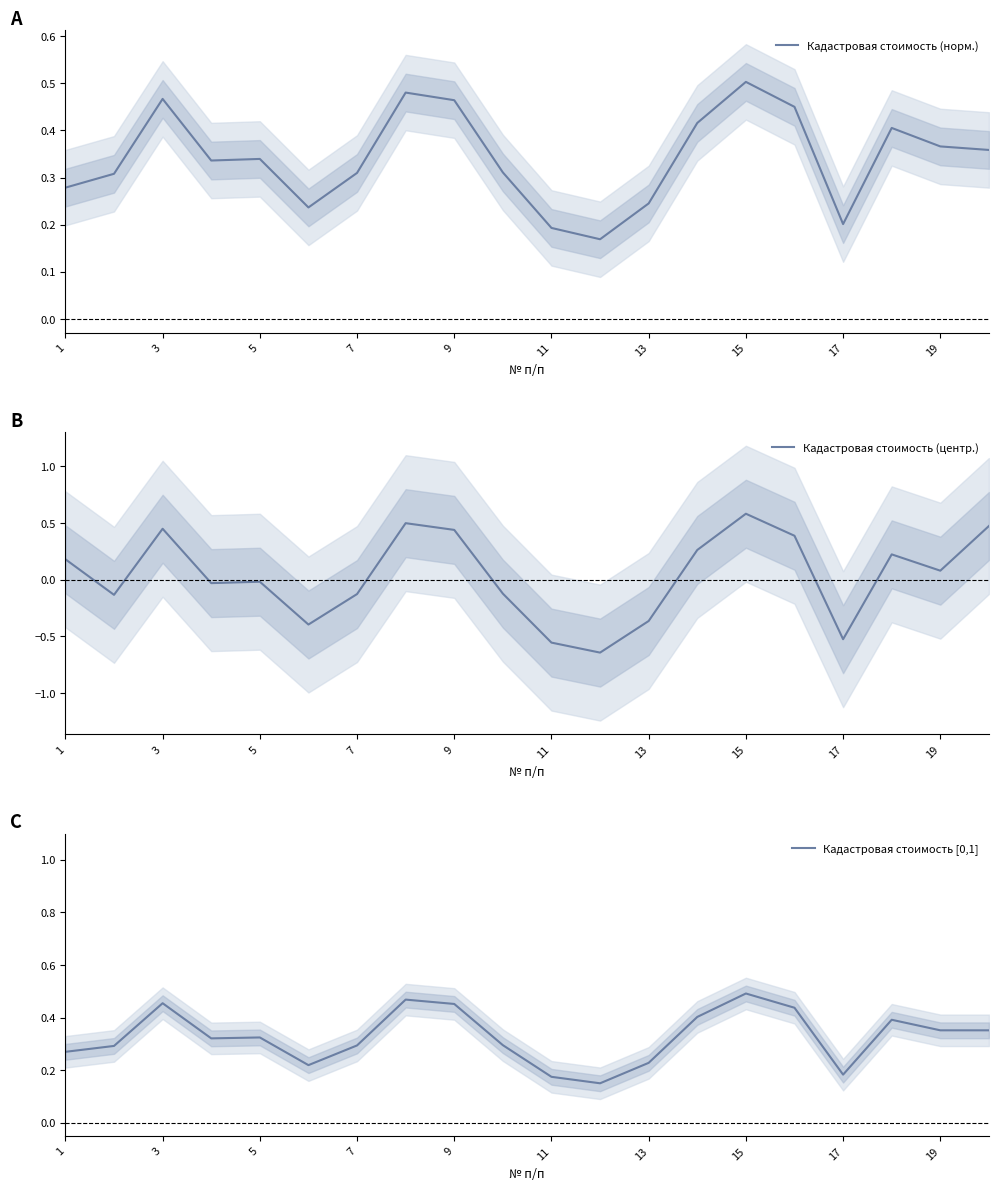

How many lines are shown in the chart?

3